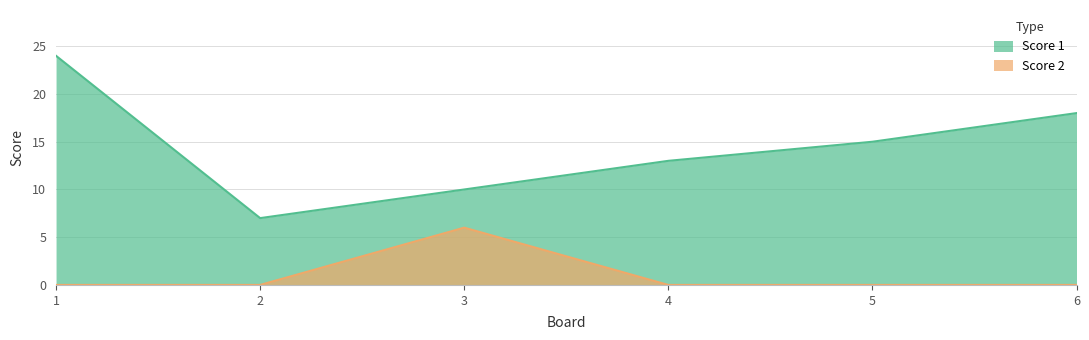

True or false: Score 2 and Score 1 intersect in this chart.

False